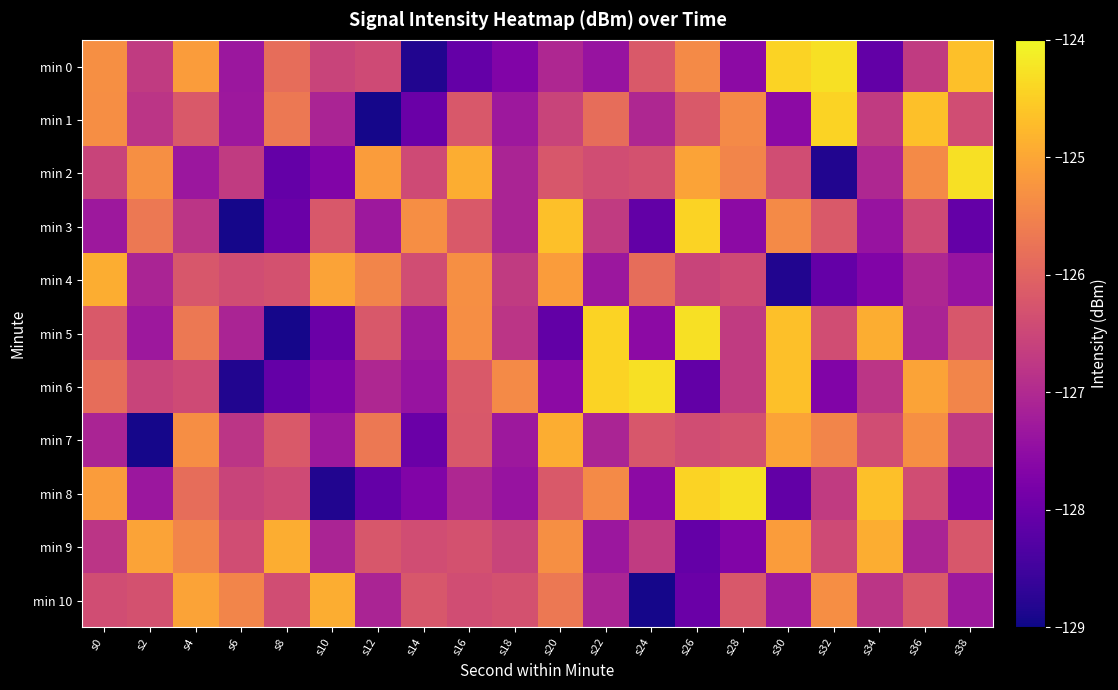

What is the difference between the highest and lowest values at s38?

3.8